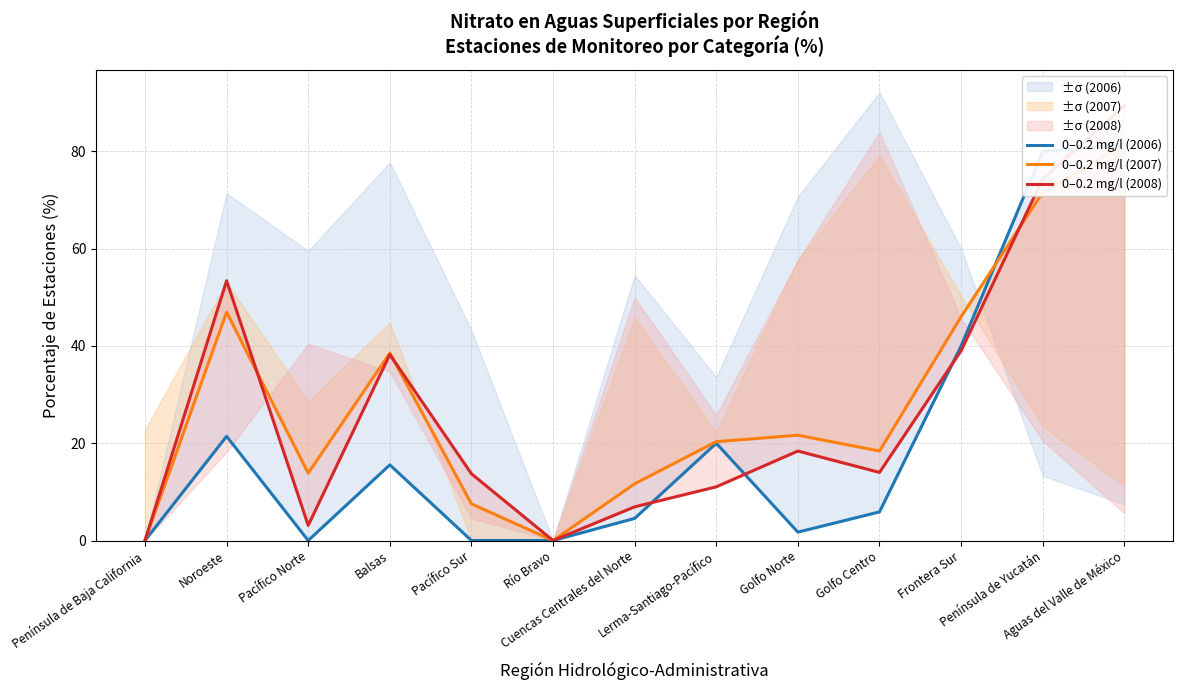

The value of 0–0.2 mg/l (2007) at Península de Baja California is 46.8. True or false?

False